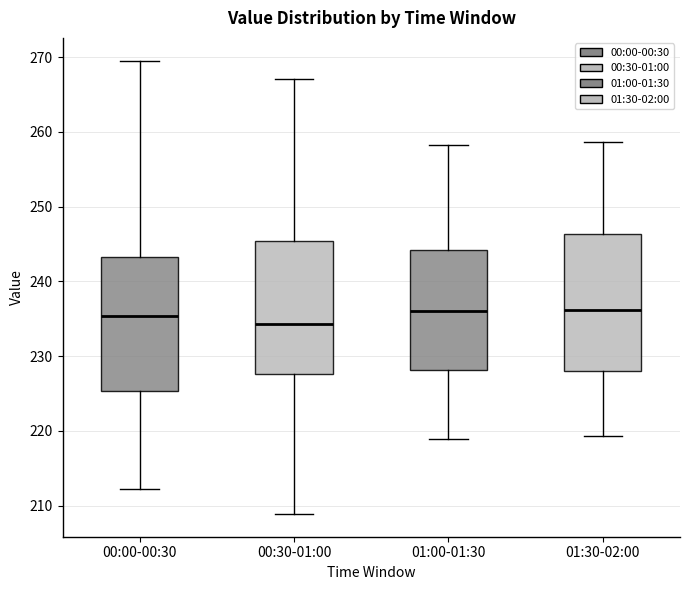

Reading left to right, read every box against the y-axis: the position of its median line, the range the box covers, and the ends of its whiskers. The values are not printed on the chart, so give them approximately, as read against the axis.

00:00-00:30: median 235, box 225 to 243, whiskers 212 to 270
00:30-01:00: median 234, box 228 to 245, whiskers 209 to 267
01:00-01:30: median 236, box 228 to 244, whiskers 219 to 258
01:30-02:00: median 236, box 228 to 246, whiskers 219 to 259